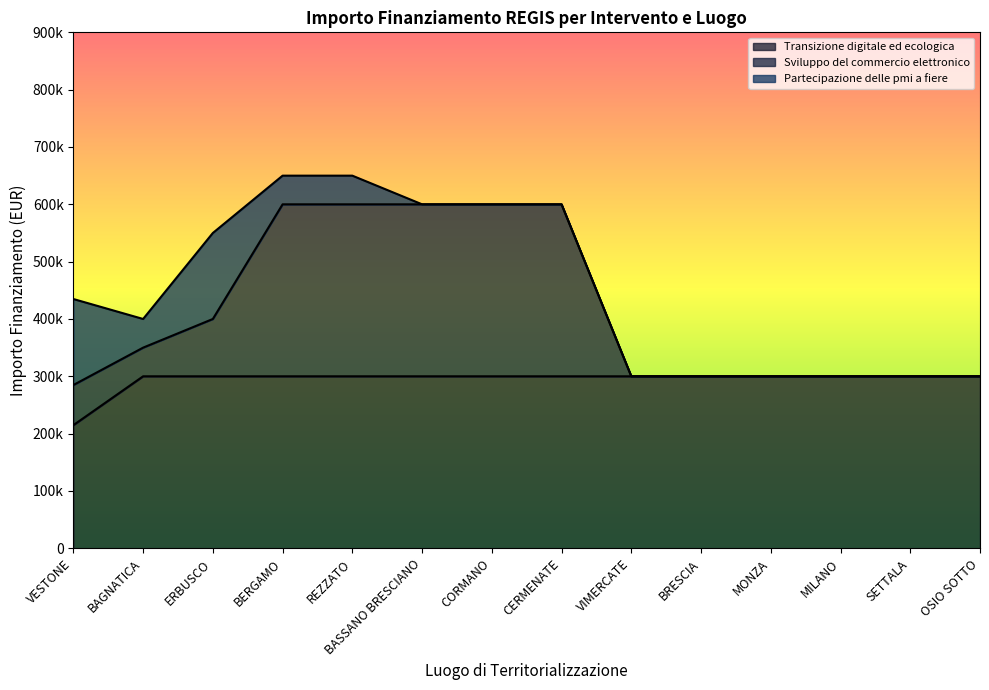

The value of Transizione digitale ed ecologica at MILANO is 300000. True or false?

True